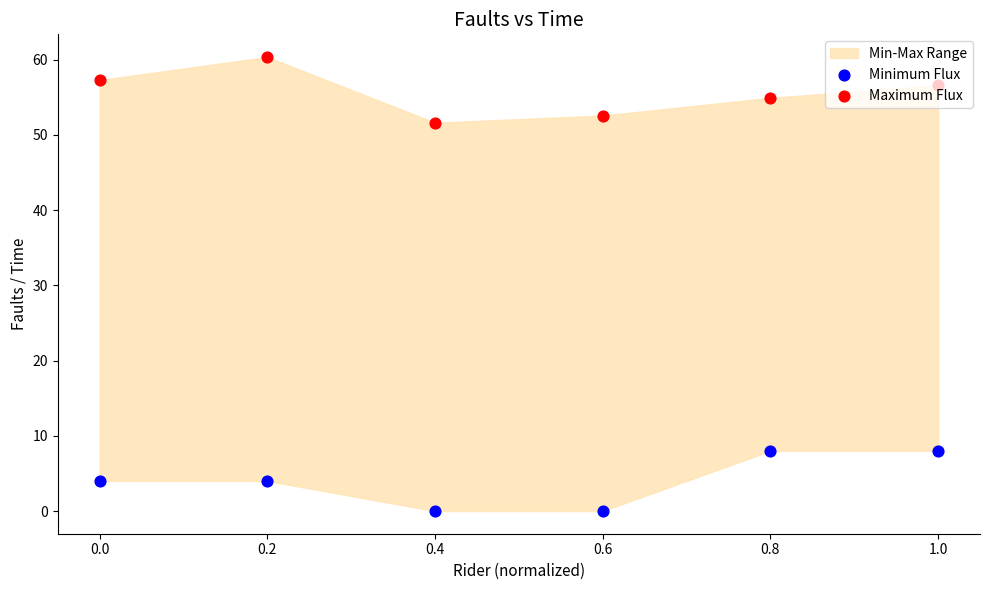

At how many categories does at least one series exceed 19?

6